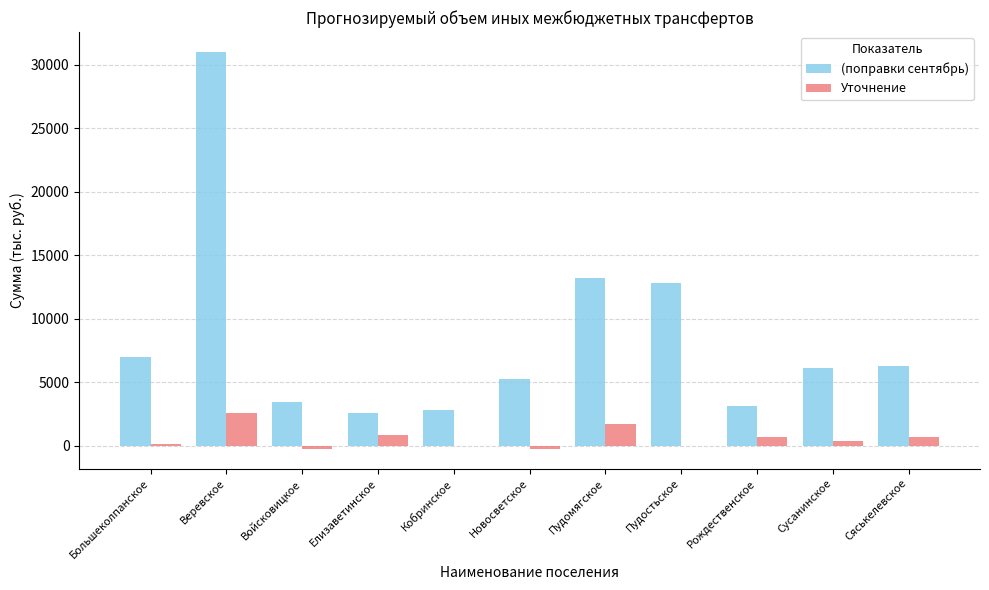

What is the sum of all Уточнение values?

6686.5